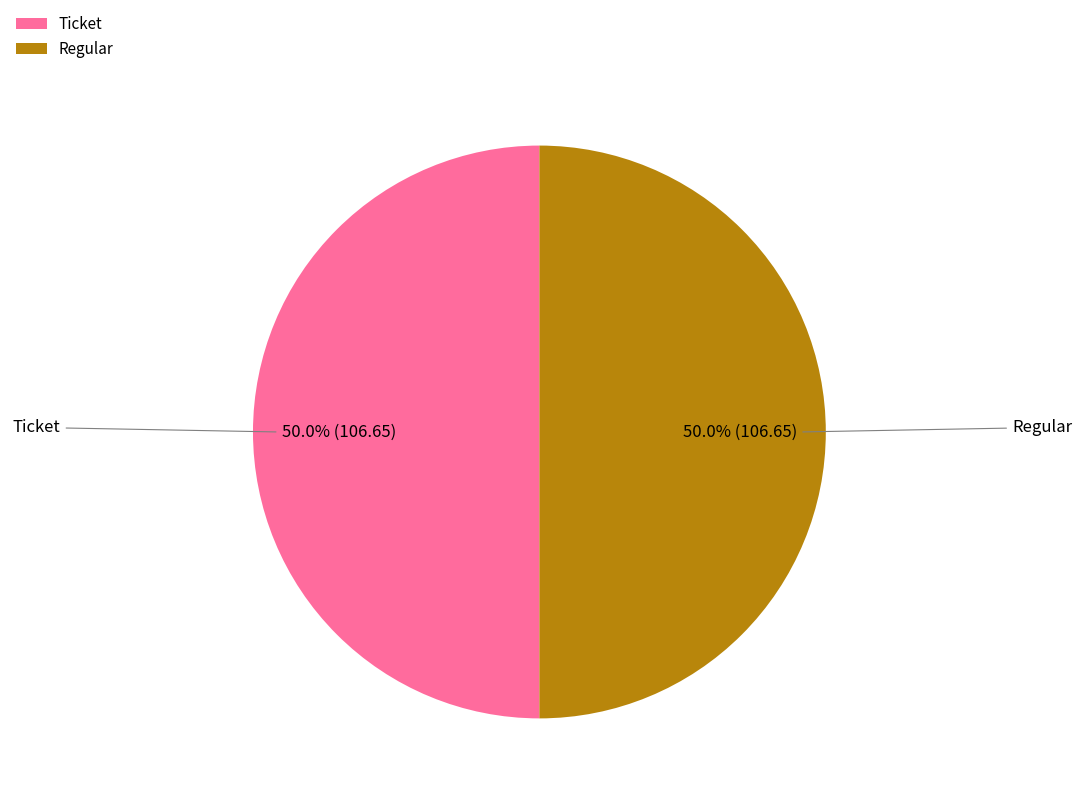

Combined, do Ticket and Regular account for over 50%?

Yes